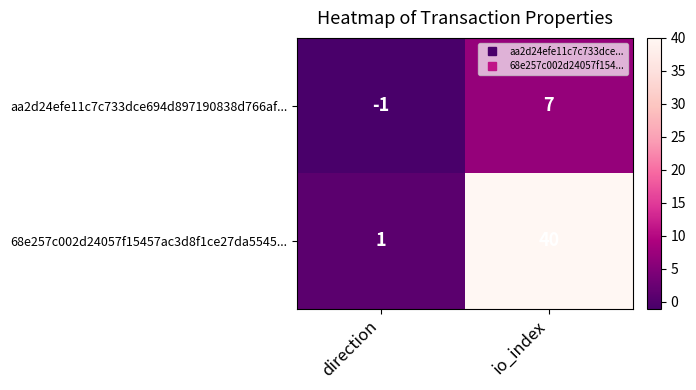

Rank the series by their maximum value, from highest to lowest.

68e257c002d24057f15457ac3d8f1ce27da5545..., aa2d24efe11c7c733dce694d897190838d766af...